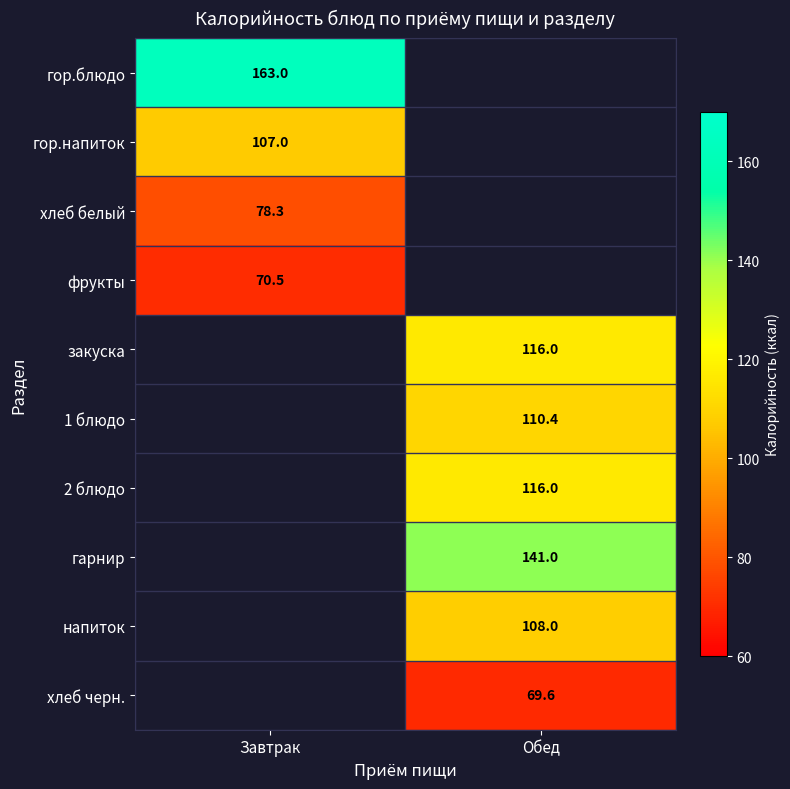

Is it true that 2 блюдо equals 39.5 at Обед?

False